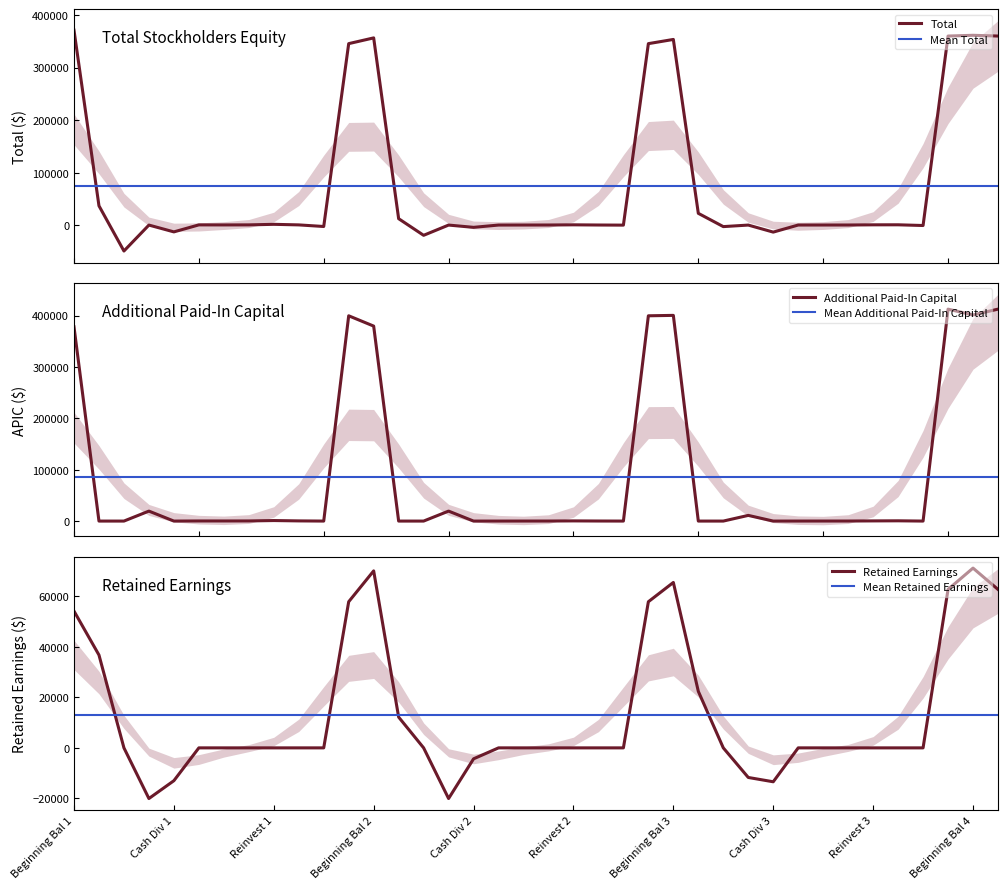

Rank the series at 21 from highest to lowest value.

Total, Additional Paid-In Capital, Retained Earnings